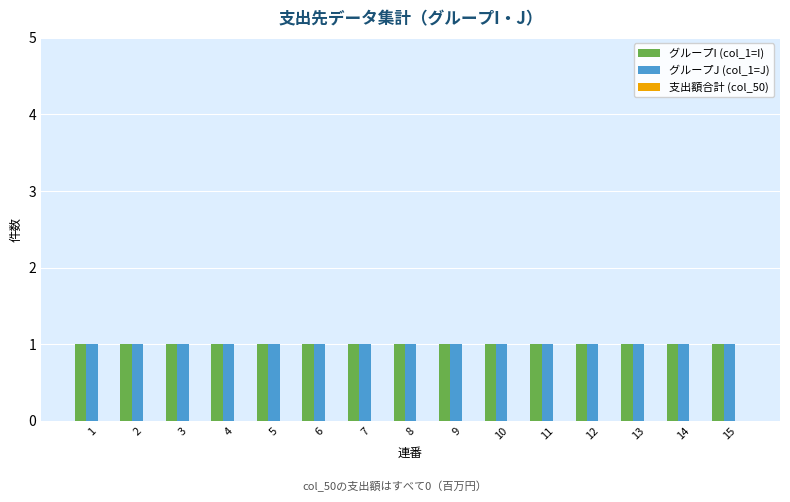

Which series changed the most between 6 and 7?

グループI (col_1=I)